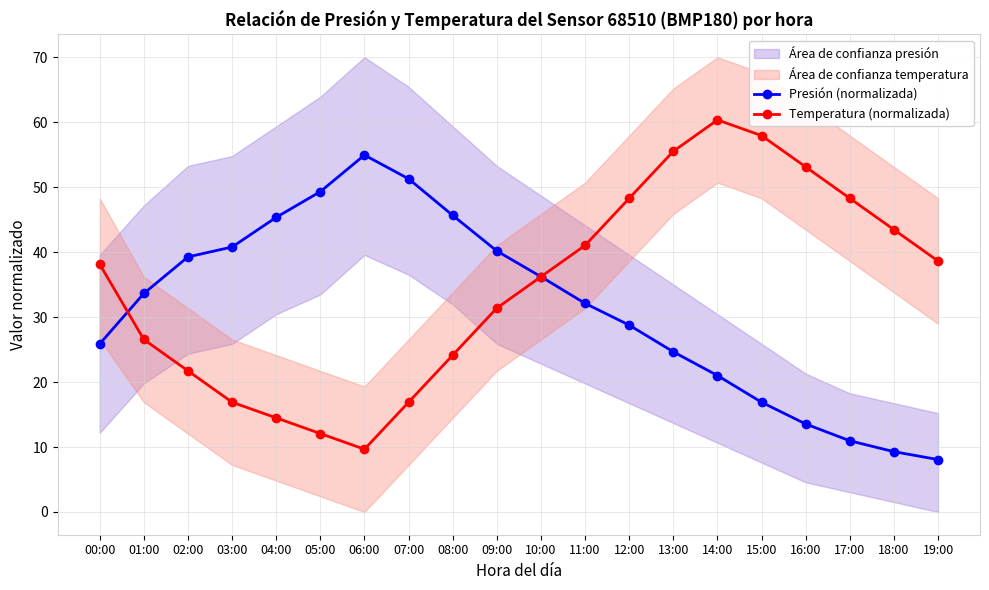

How many values in the Presión (normalizada) series are below 33?

10